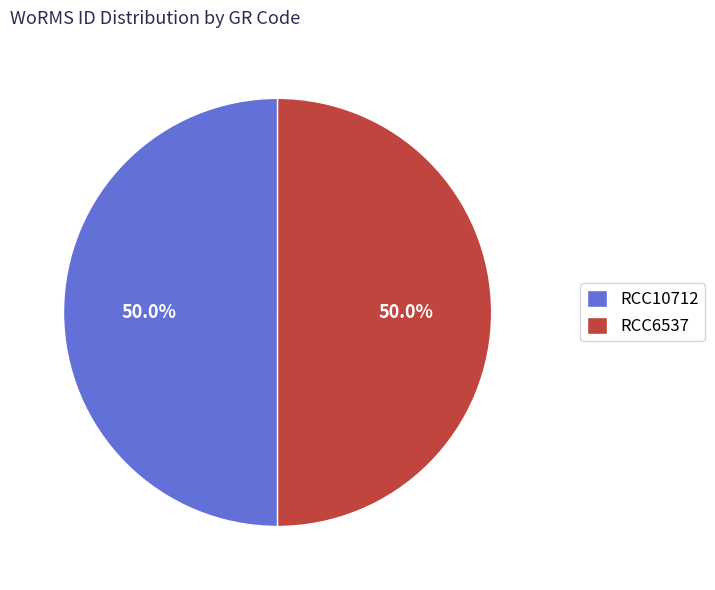

To the nearest percent, what is the combined percentage of RCC10712 and RCC6537?

100%